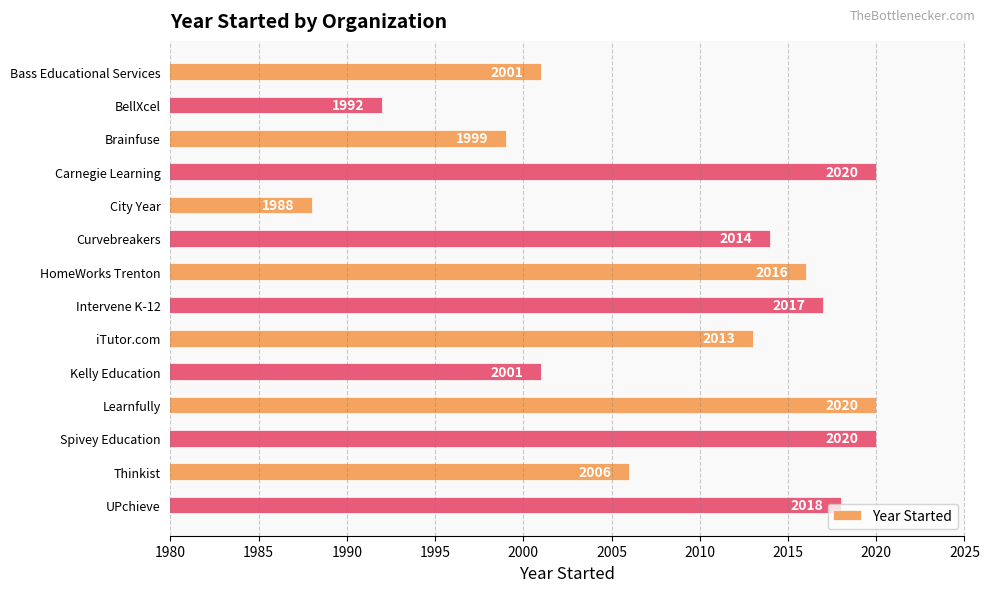

At which label is the value closest to 2004?

Thinkist